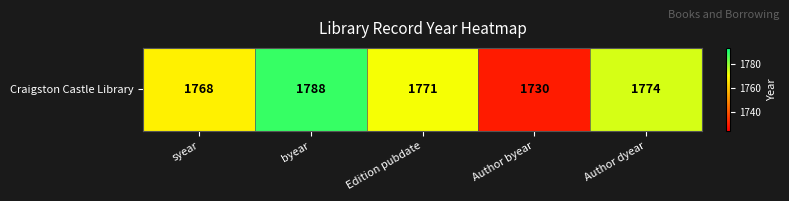

True or false: the data shows 1771 at Edition pubdate.

True